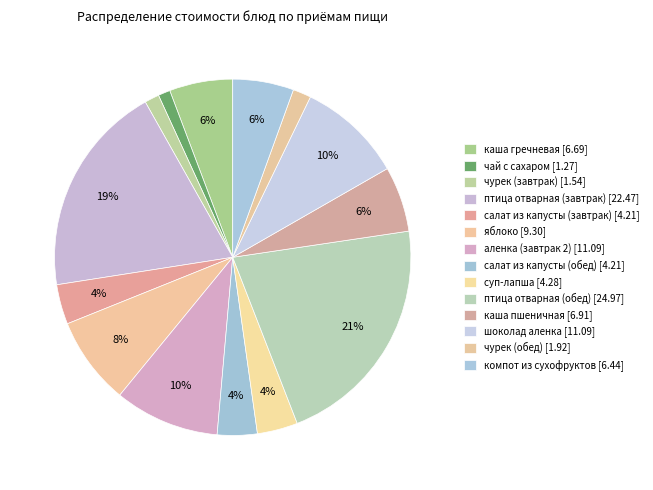

Which category has the biggest portion of the pie?

птица отварная (обед)